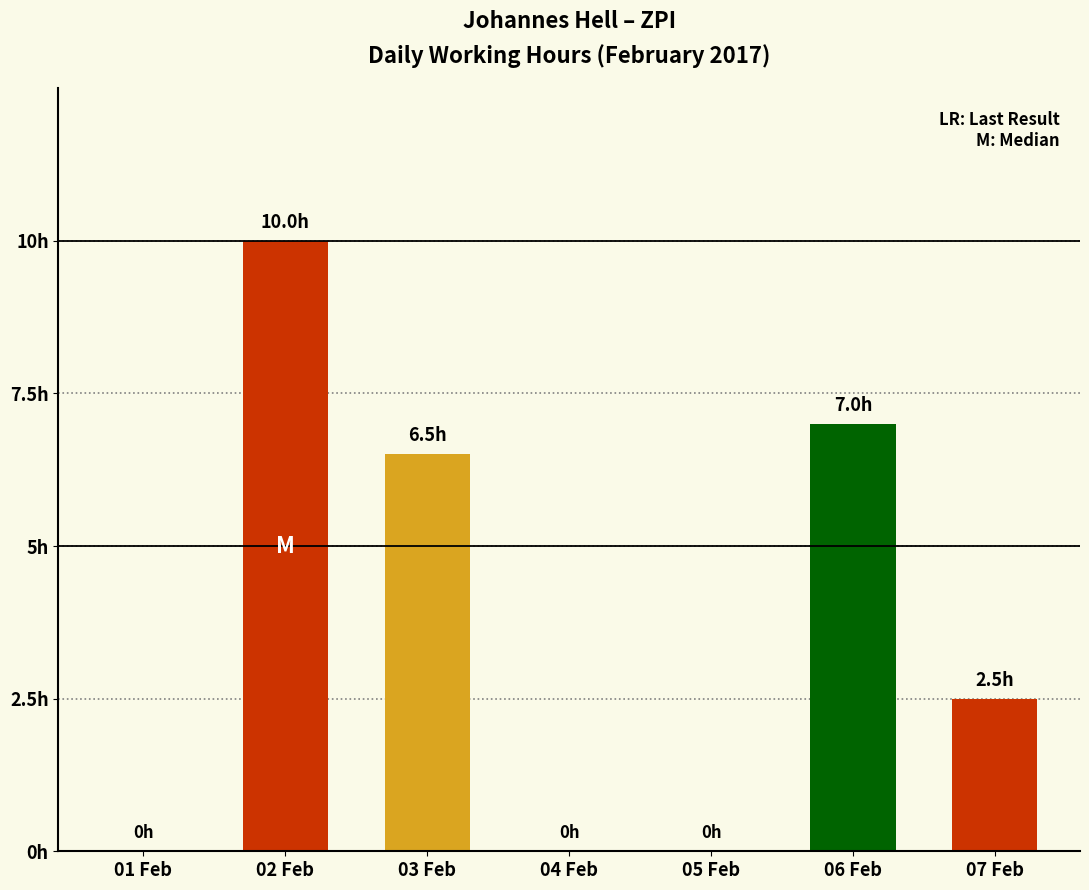

What is the difference between the maximum and minimum values?

10.0